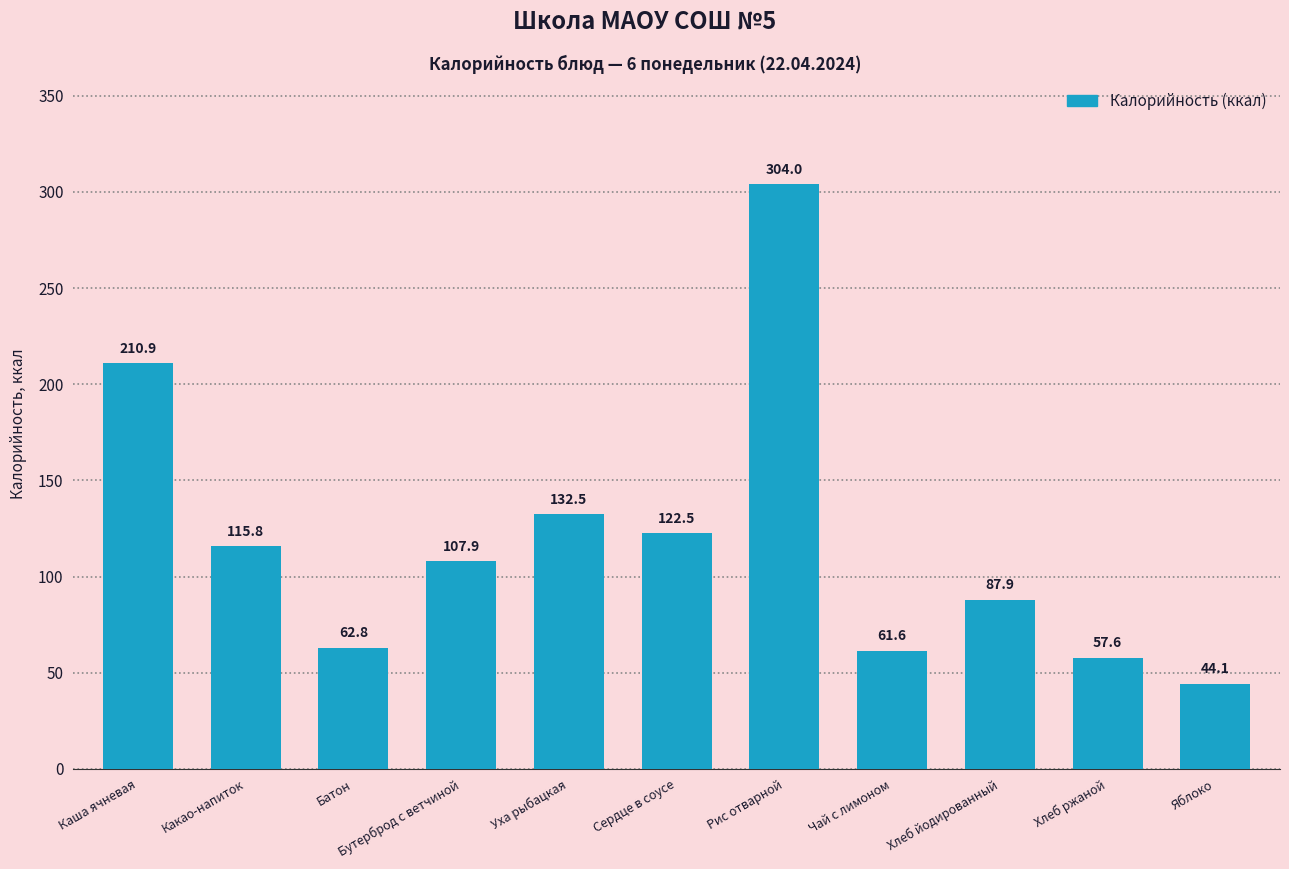

What position from the right is Хлеб ржаной?

2